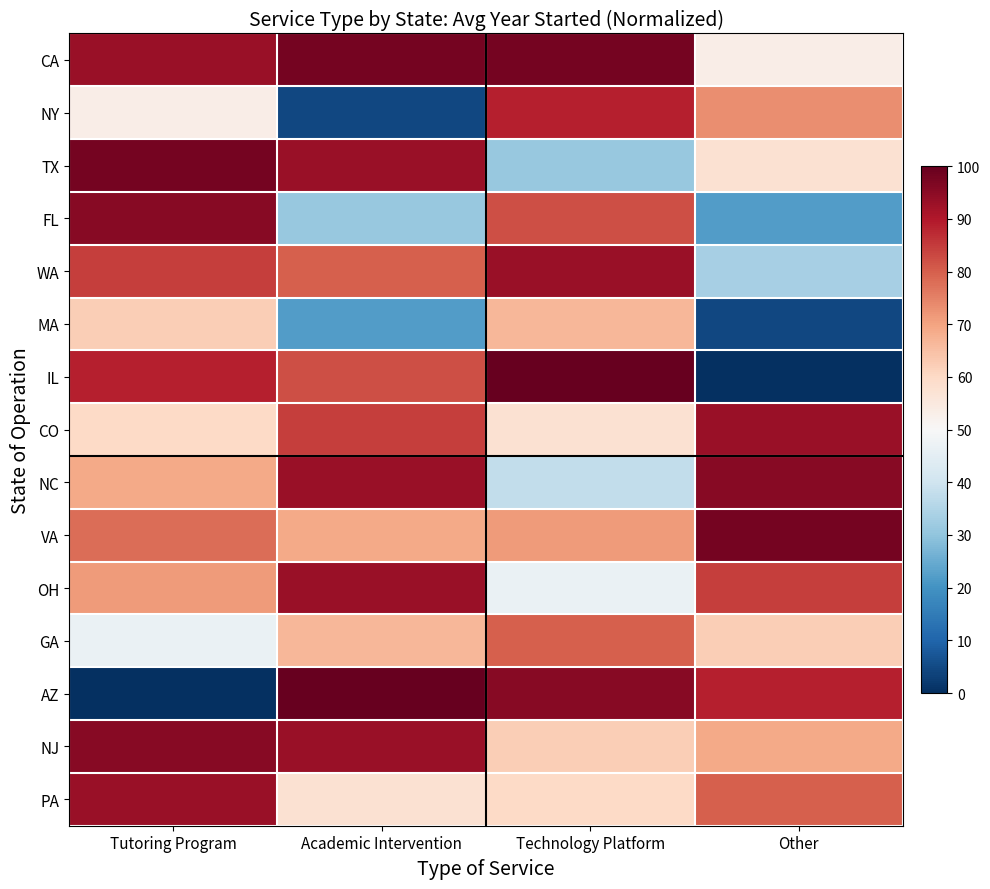

Reading left to right, extract all data points from this chart.

CA: Tutoring Program=93.3	Academic Intervention=97.8	Technology Platform=97.8	Other=53.3
NY: Tutoring Program=53.3	Academic Intervention=4.4	Technology Platform=88.9	Other=73.3
TX: Tutoring Program=97.8	Academic Intervention=93.3	Technology Platform=31.1	Other=57.8
FL: Tutoring Program=95.6	Academic Intervention=31.1	Technology Platform=82.2	Other=22.2
WA: Tutoring Program=84.4	Academic Intervention=80.0	Technology Platform=93.3	Other=33.3
MA: Tutoring Program=62.2	Academic Intervention=22.2	Technology Platform=66.7	Other=4.4
IL: Tutoring Program=88.9	Academic Intervention=82.2	Technology Platform=100.0	Other=0.0
CO: Tutoring Program=60.0	Academic Intervention=84.4	Technology Platform=57.8	Other=93.3
NC: Tutoring Program=68.9	Academic Intervention=93.3	Technology Platform=37.8	Other=95.6
VA: Tutoring Program=77.8	Academic Intervention=68.9	Technology Platform=71.1	Other=97.8
OH: Tutoring Program=71.1	Academic Intervention=93.3	Technology Platform=46.7	Other=84.4
GA: Tutoring Program=46.7	Academic Intervention=66.7	Technology Platform=80.0	Other=62.2
AZ: Tutoring Program=0.0	Academic Intervention=100.0	Technology Platform=95.6	Other=88.9
NJ: Tutoring Program=95.6	Academic Intervention=93.3	Technology Platform=62.2	Other=68.9
PA: Tutoring Program=93.3	Academic Intervention=57.8	Technology Platform=60.0	Other=80.0